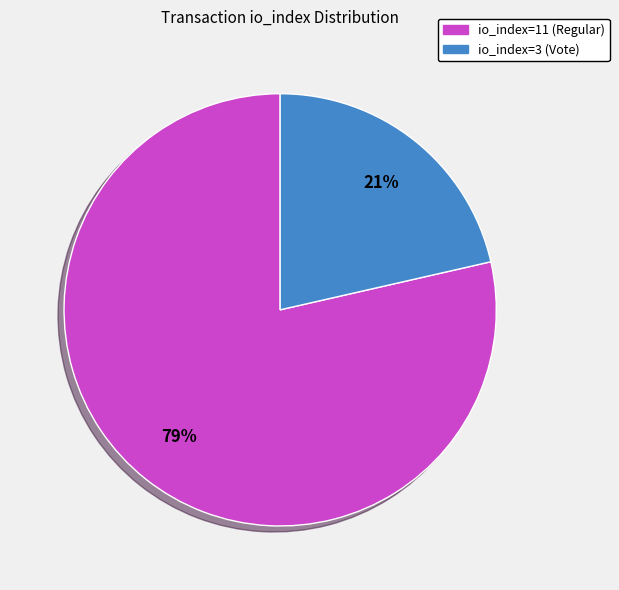

Which slice is the smallest?

io_index=3 (Vote)